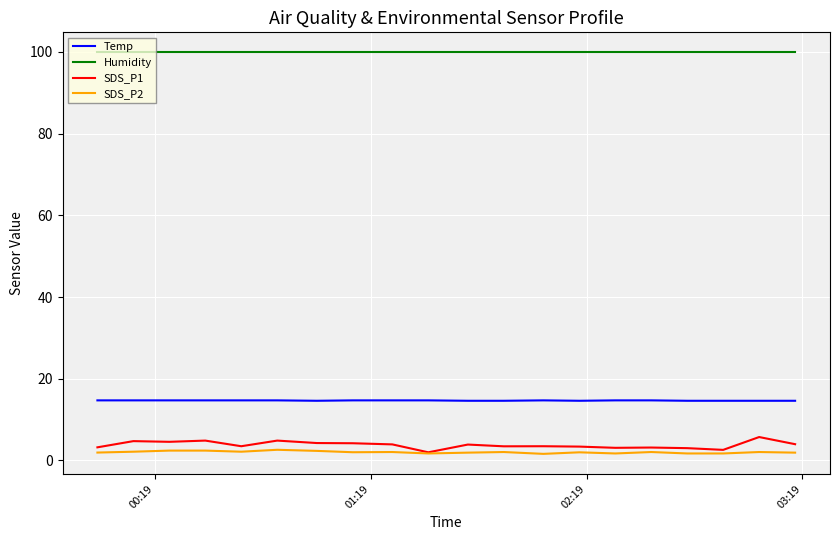

What is the greatest value displayed?

99.9